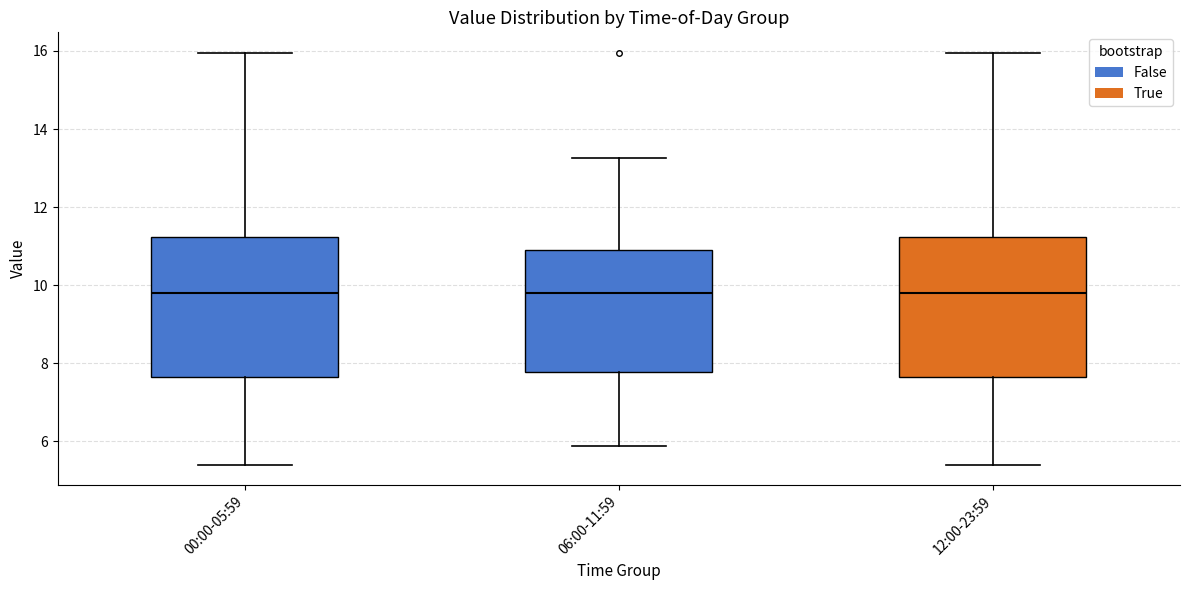

Where does the upper whisker of the box for 06:00-11:59 end on the y-axis? The values are not printed on the chart, so give them approximately, as read against the axis.

13.2